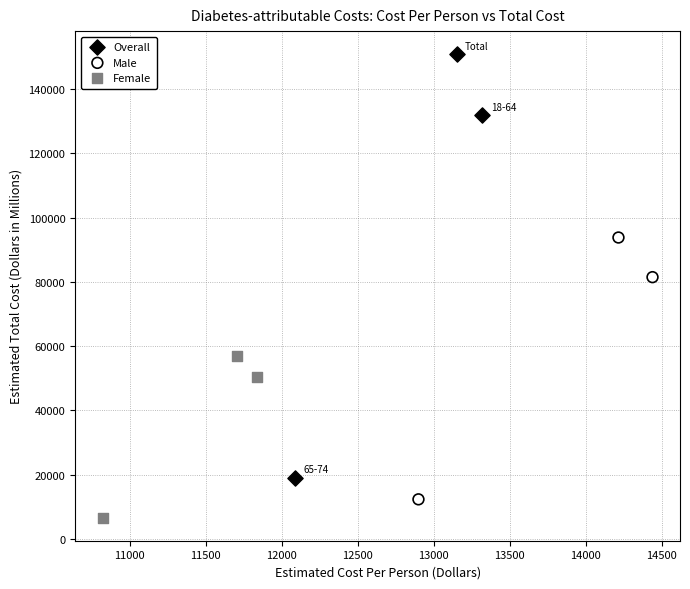

Which series contains the highest Y value?

Overall